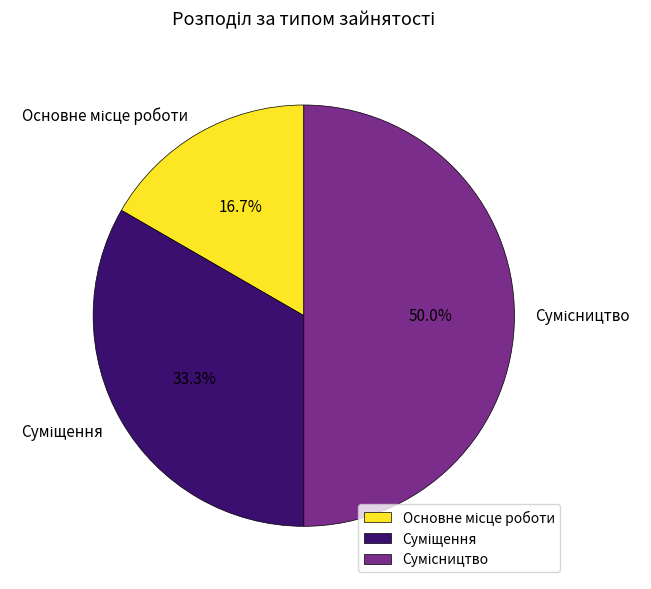

To the nearest percent, what is the difference between the Суміщення and Основне місце роботи slice percentages?

17%